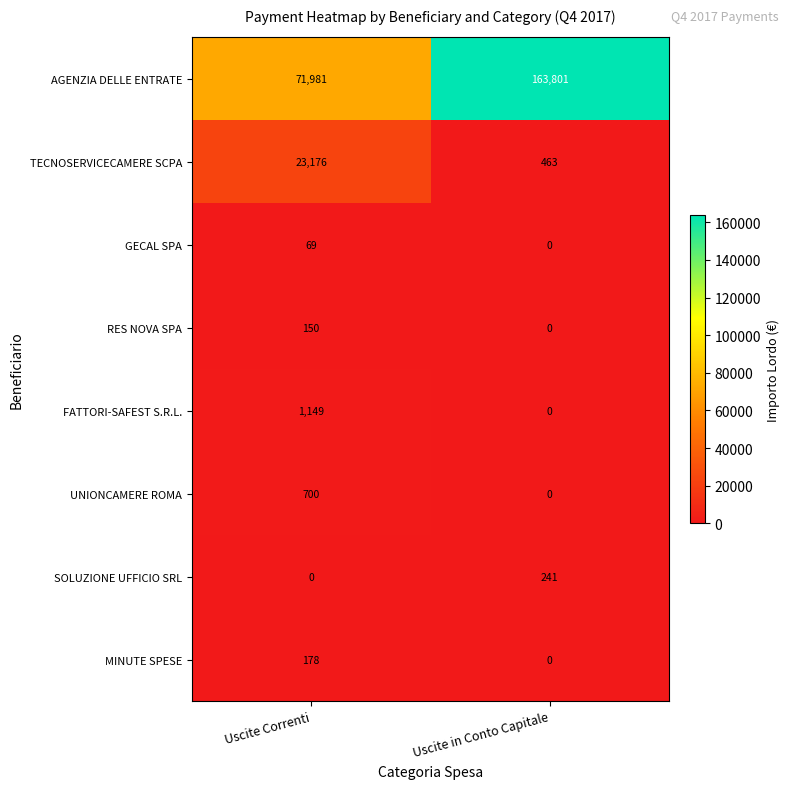

What is the difference between the AGENZIA DELLE ENTRATE values at Uscite in Conto Capitale and Uscite Correnti?

91820